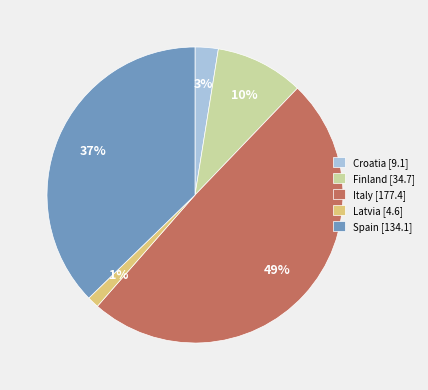

What percentage is the Spain slice, to the nearest percent?

37%